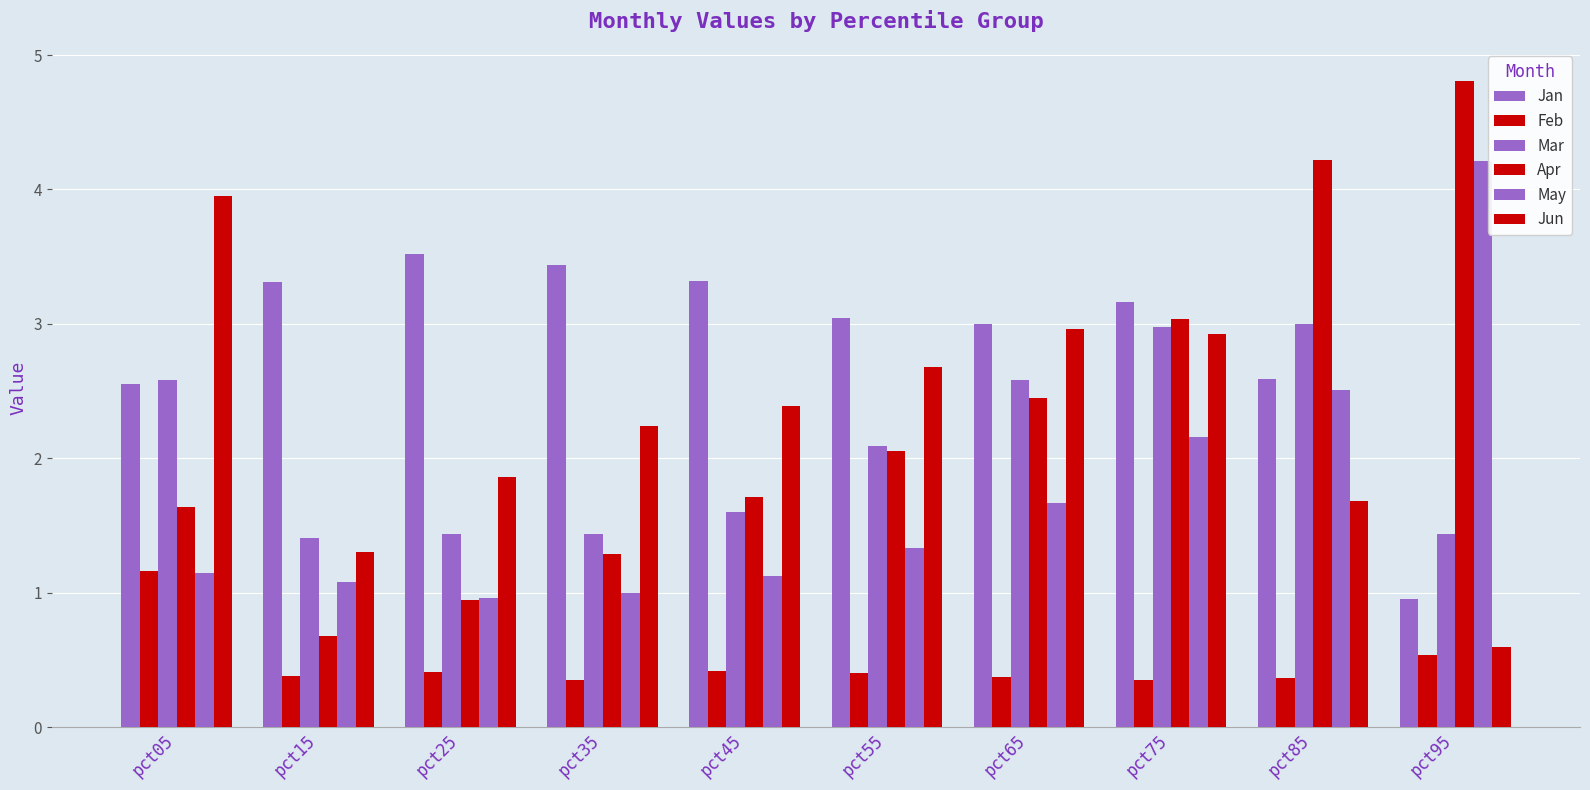

Count the number of data series in this chart.

6